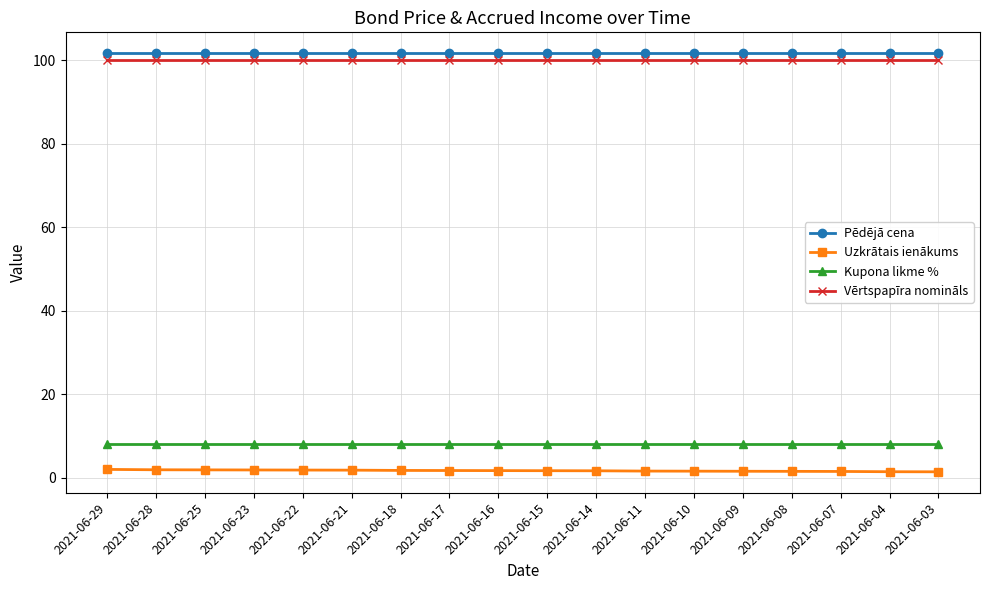

What is the average value of the Kupona likme % series?

8.0